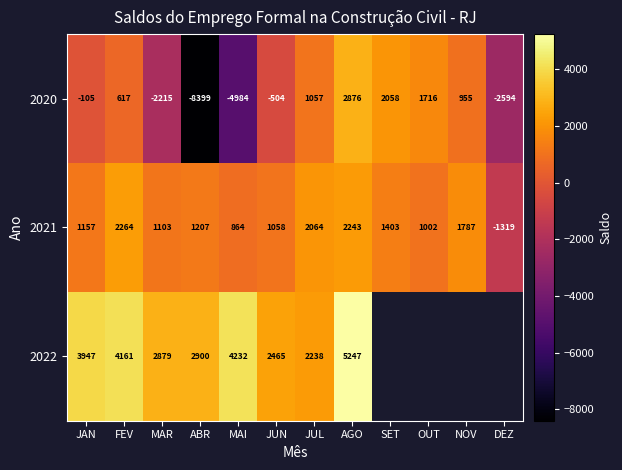

Rank the categories by 2021 value from lowest to highest.

DEZ, MAI, OUT, JUN, MAR, JAN, ABR, SET, NOV, JUL, AGO, FEV